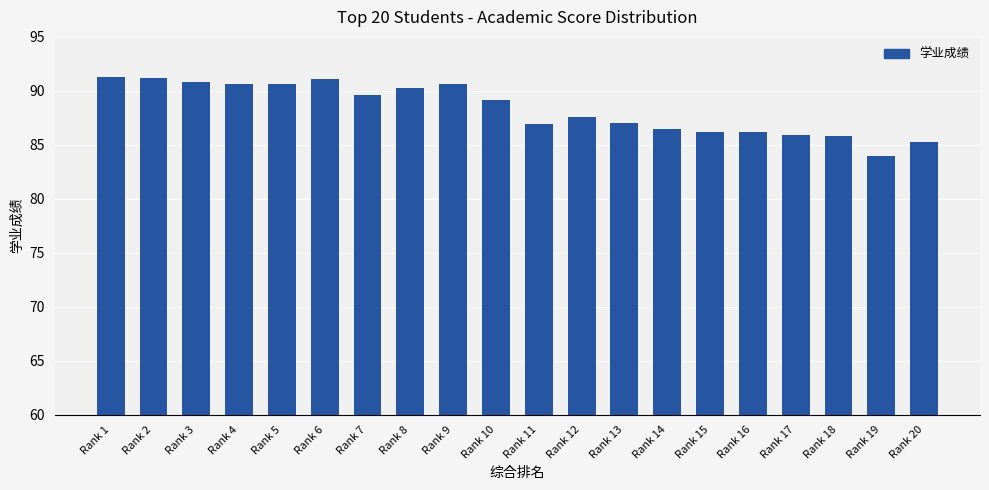

What is the approximate value at Rank 9?

90.6